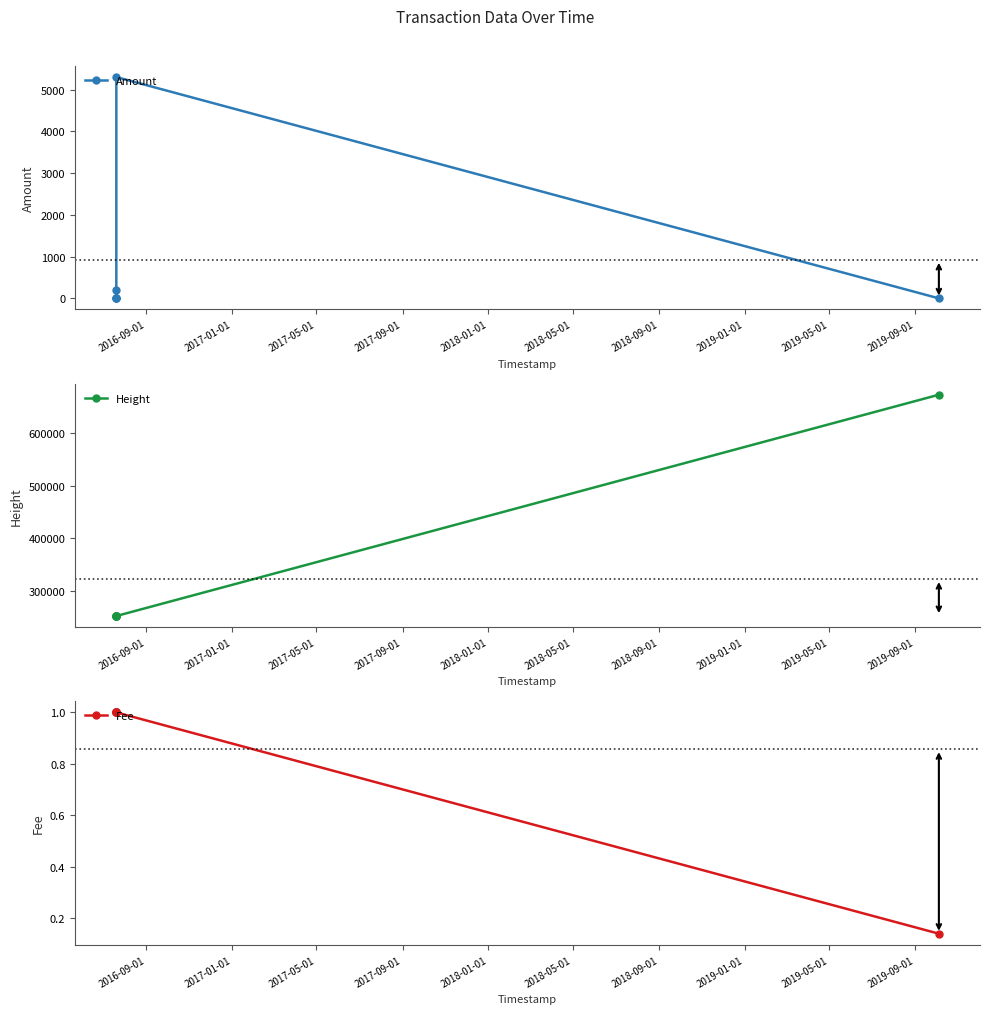

At how many categories does at least one series exceed 149706?

6